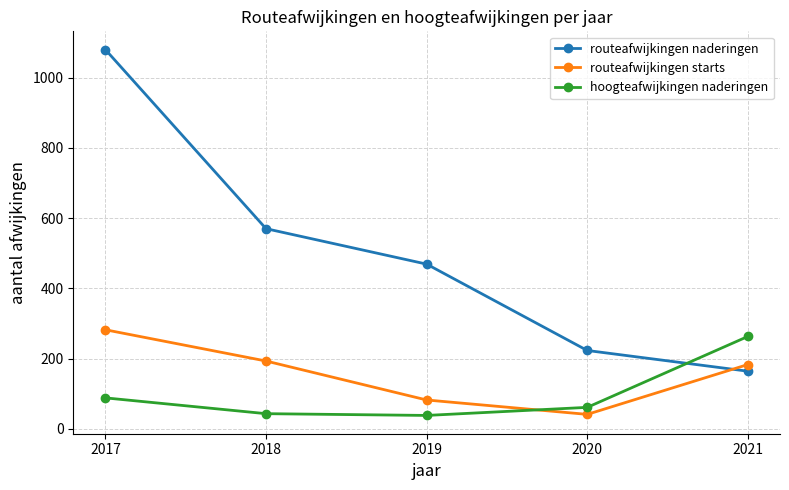

At which label does routeafwijkingen naderingen reach its peak?

2017